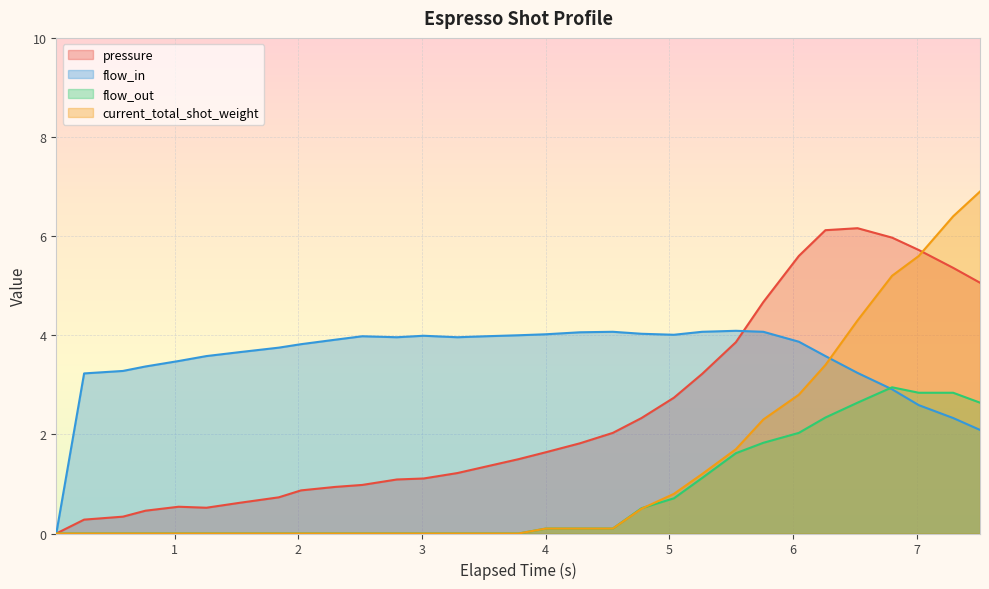

What is the average value of the pressure series?

2.4